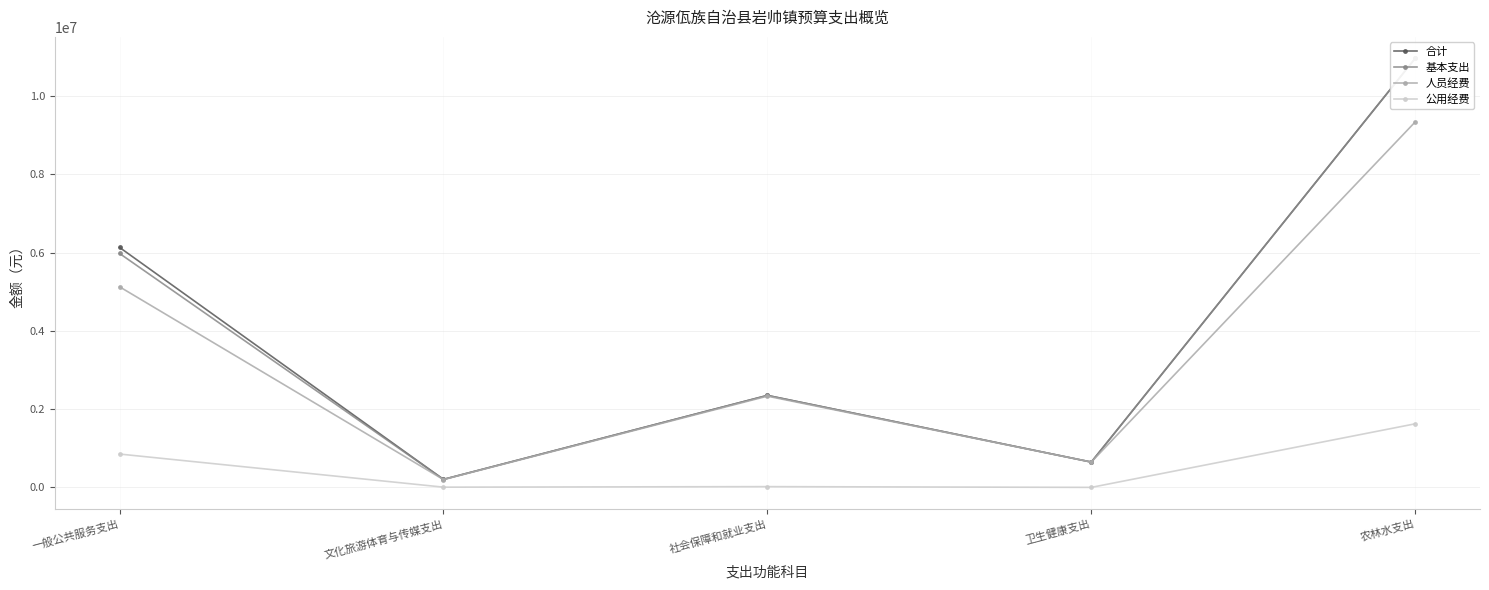

Which has a higher value, 农林水支出 or 文化旅游体育与传媒支出?

农林水支出